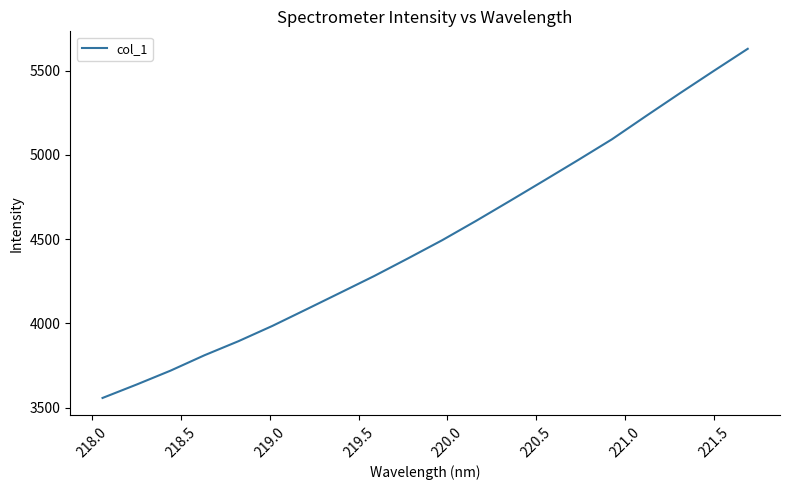

What is the smallest value displayed?

3556.9